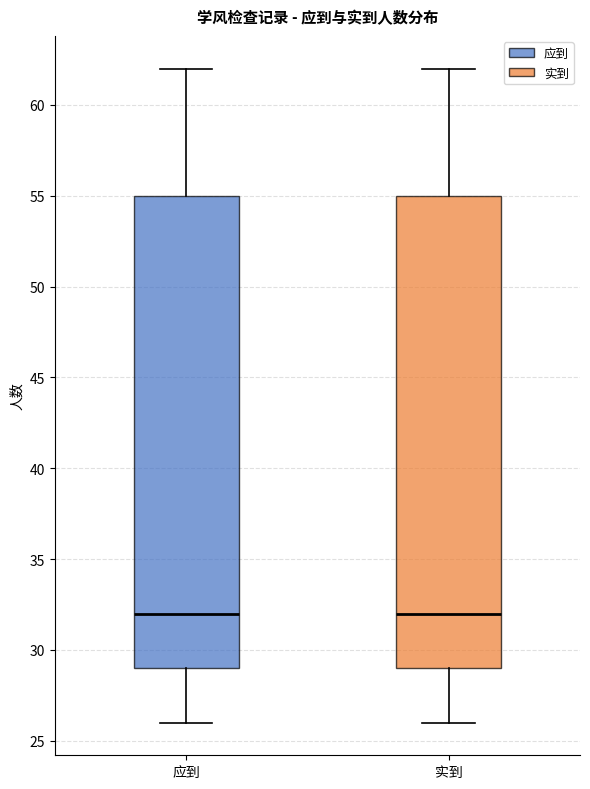

Where does the upper whisker of the box for 应到 end on the y-axis? The values are not printed on the chart, so give them approximately, as read against the axis.

62